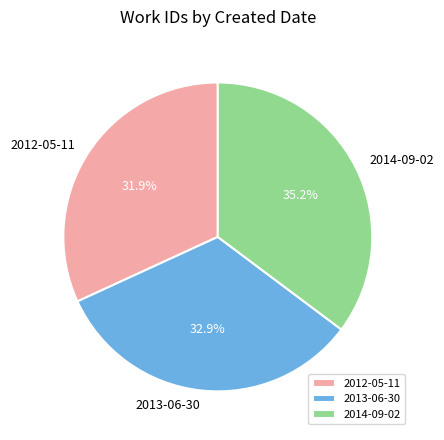

What is the smallest slice in the pie chart?

2012-05-11